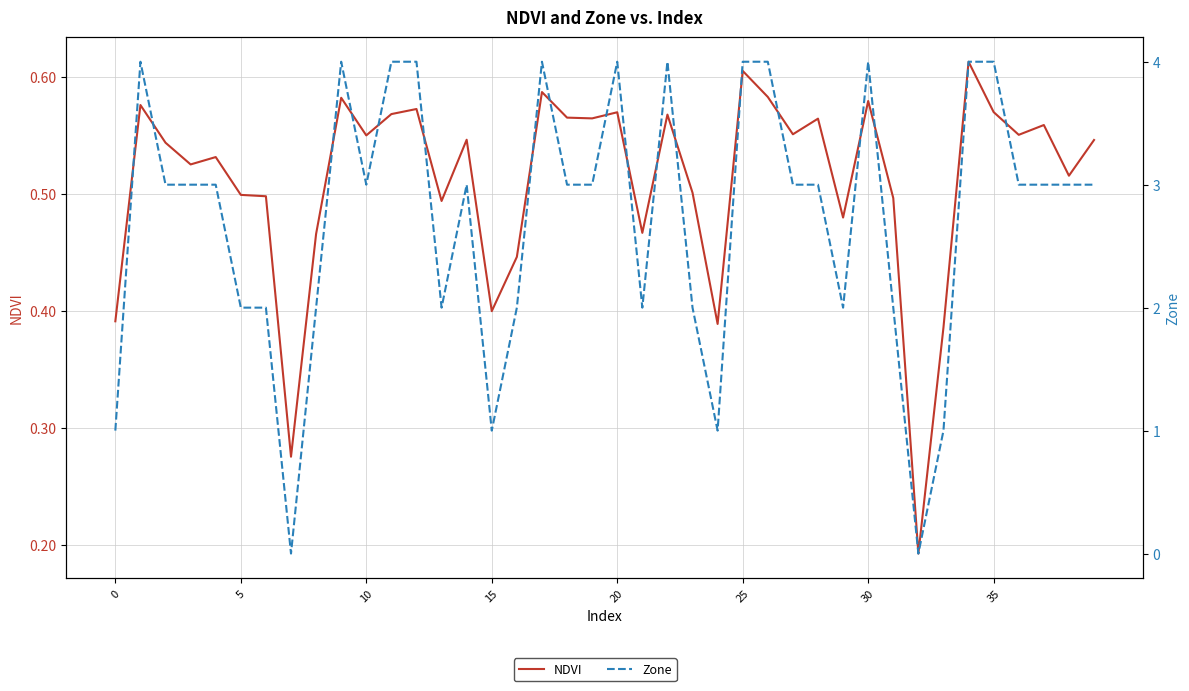

True or false: NDVI and Zone intersect in this chart.

True